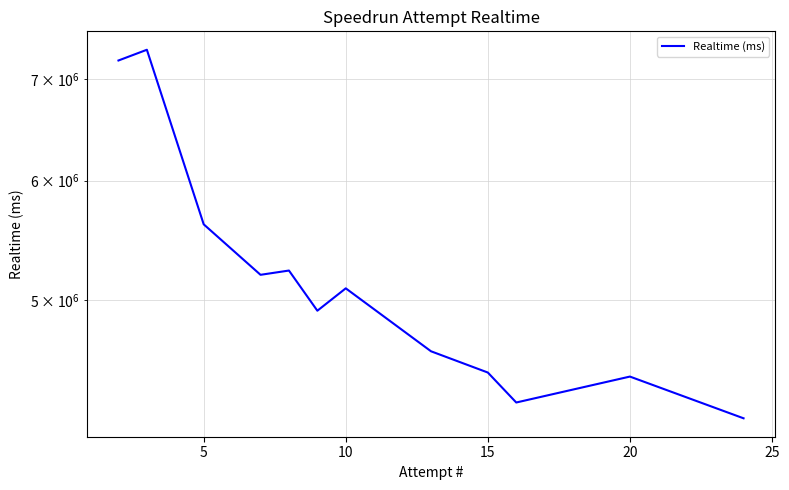

How many interior local valleys (lower than both neighbors) does the data have?

3